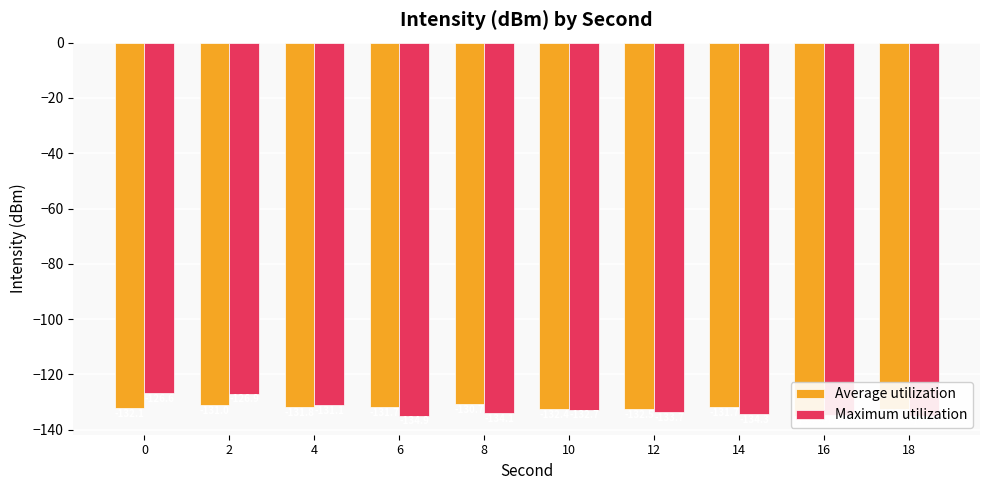

What is the approximate value of Average utilization at 12?

-132.5